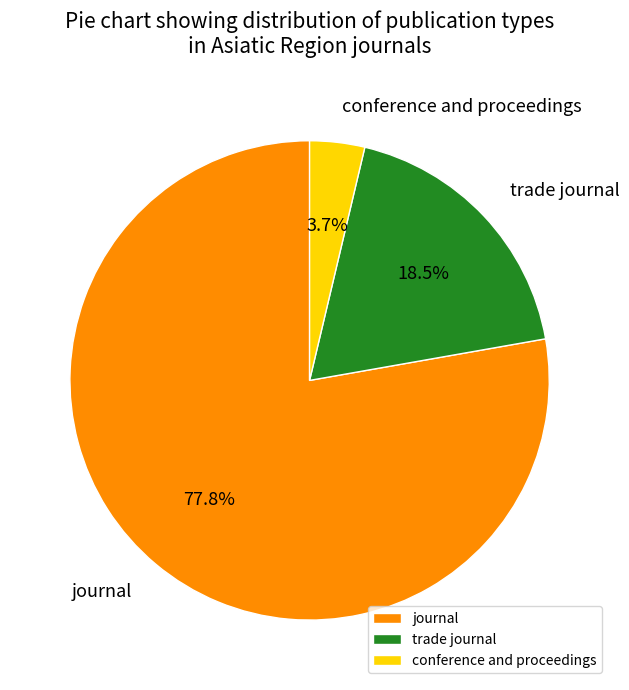

To the nearest percent, what portion does journal represent?

78%